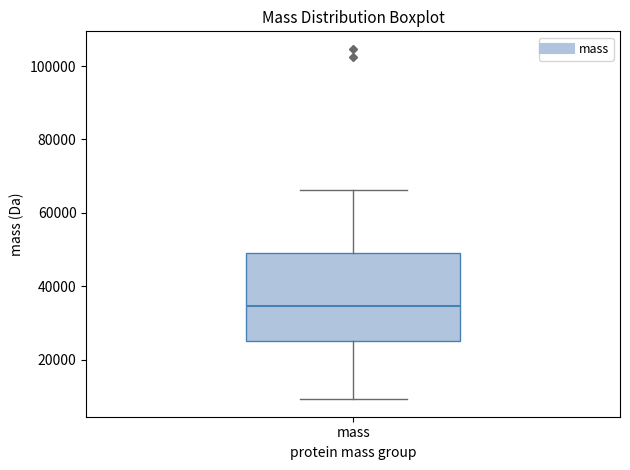

Where is the lower edge of the box for mass on the y-axis? The values are not printed on the chart, so give them approximately, as read against the axis.

26000